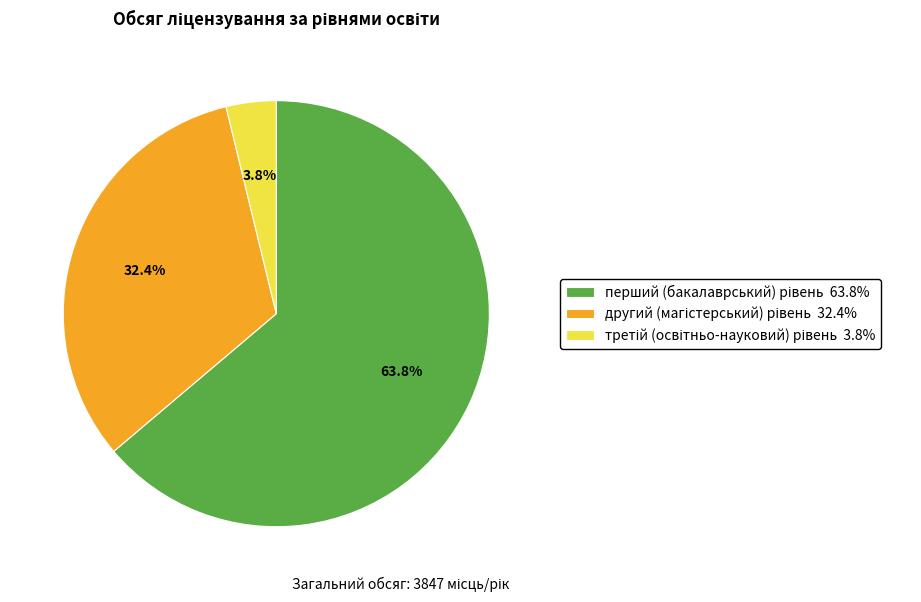

Is there a majority slice in this chart?

Yes